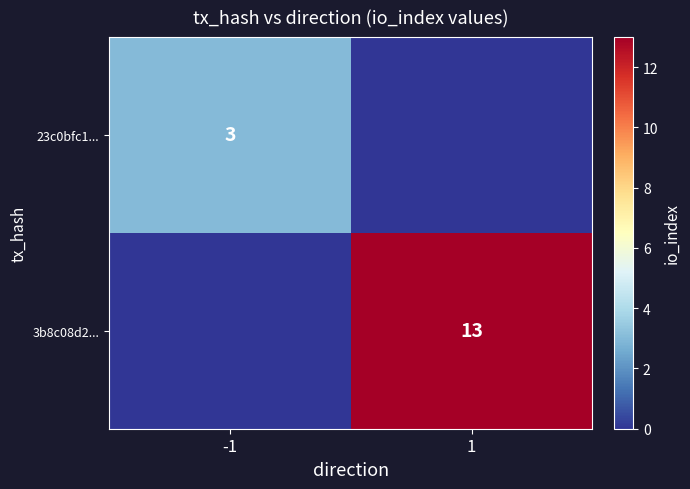

The value of 3b8c08d2... at 1 is 13. True or false?

True